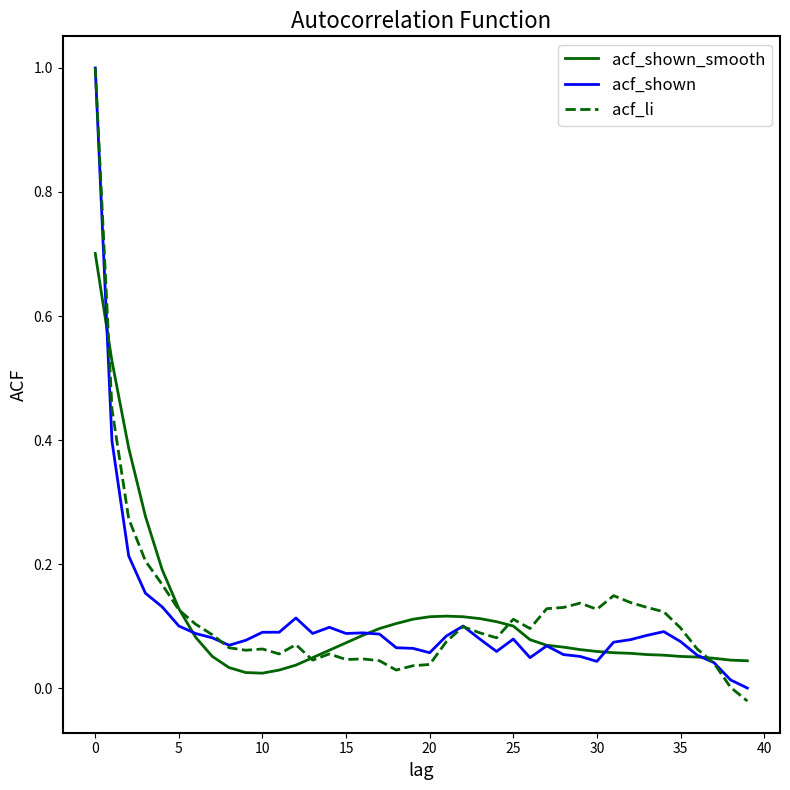

True or false: acf_shown and acf_shown_smooth cross at least once.

True